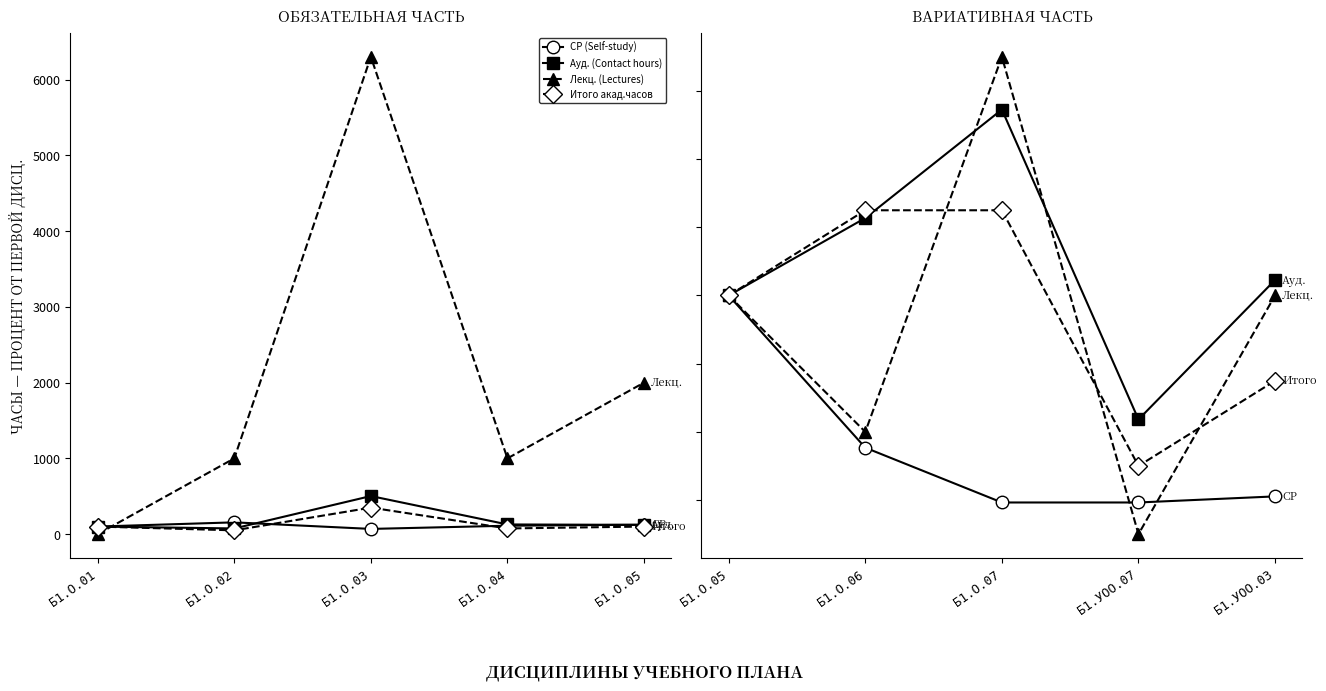

The value of Ауд. (Contact hours) at Б1.О.05 is 100.0. True or false?

True